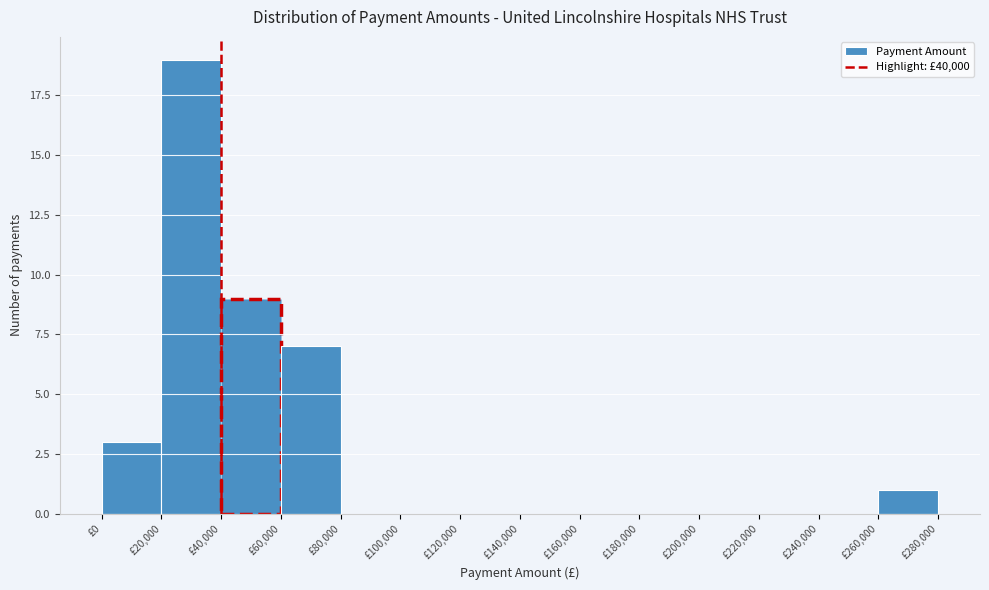

Reading left to right, transcribe this chart: for each bar, give the range it covers on the x-axis and its height. The values are not printed on the chart, so give them approximately, as read against the axis.

0 to 20000: 3
20000 to 40000: 19
40000 to 60000: 9
60000 to 80000: 7
80000 to 100000: 0
100000 to 120000: 0
120000 to 140000: 0
140000 to 160000: 0
160000 to 180000: 0
180000 to 200000: 0
200000 to 220000: 0
220000 to 240000: 0
240000 to 260000: 0
260000 to 280000: 1